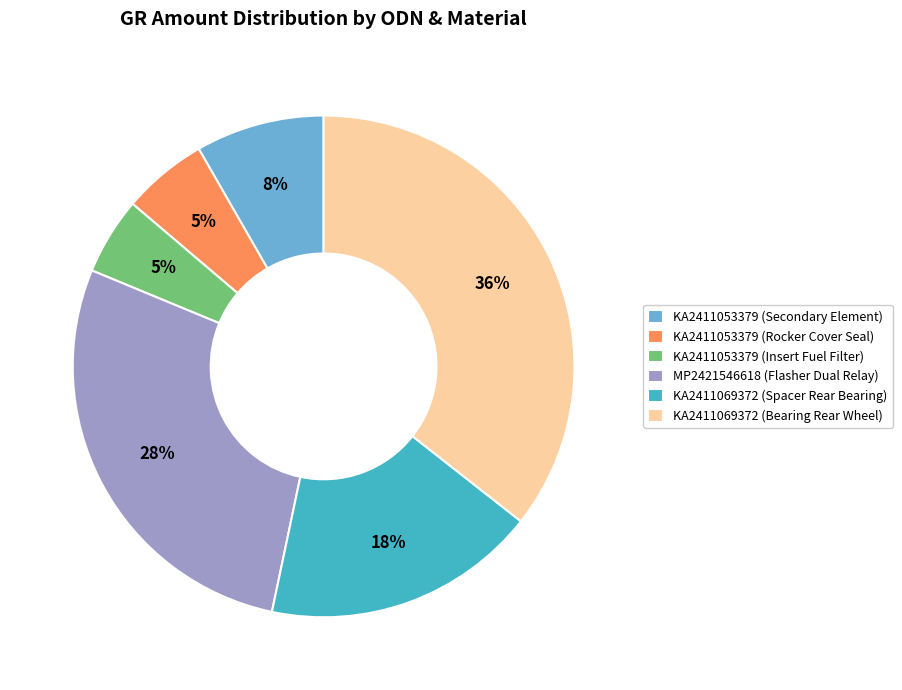

To the nearest percent, what percentage of the pie is KA2411053379 (Rocker Cover Seal)?

5%